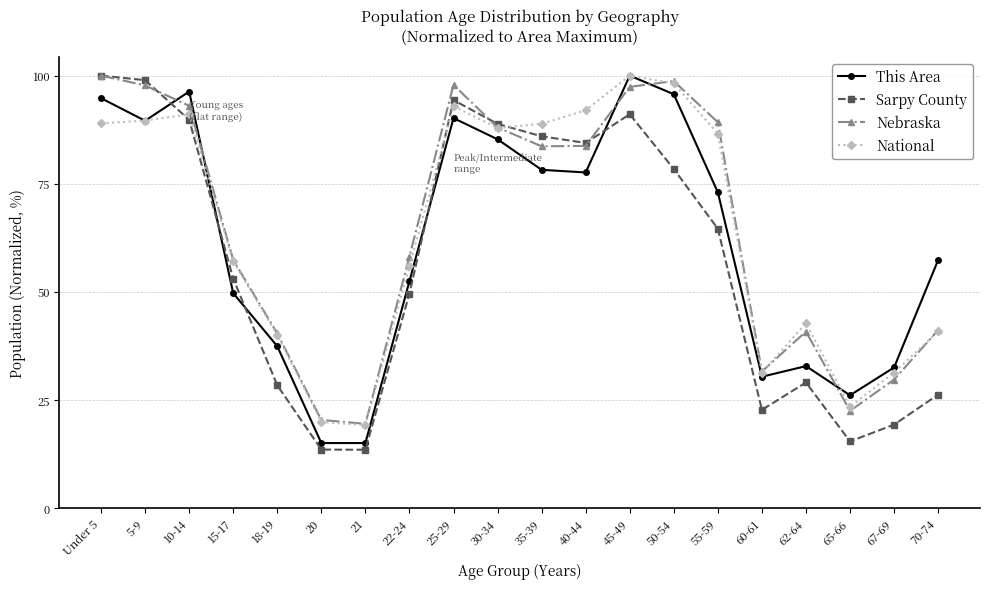

Does the chart have visible grid lines?

Yes